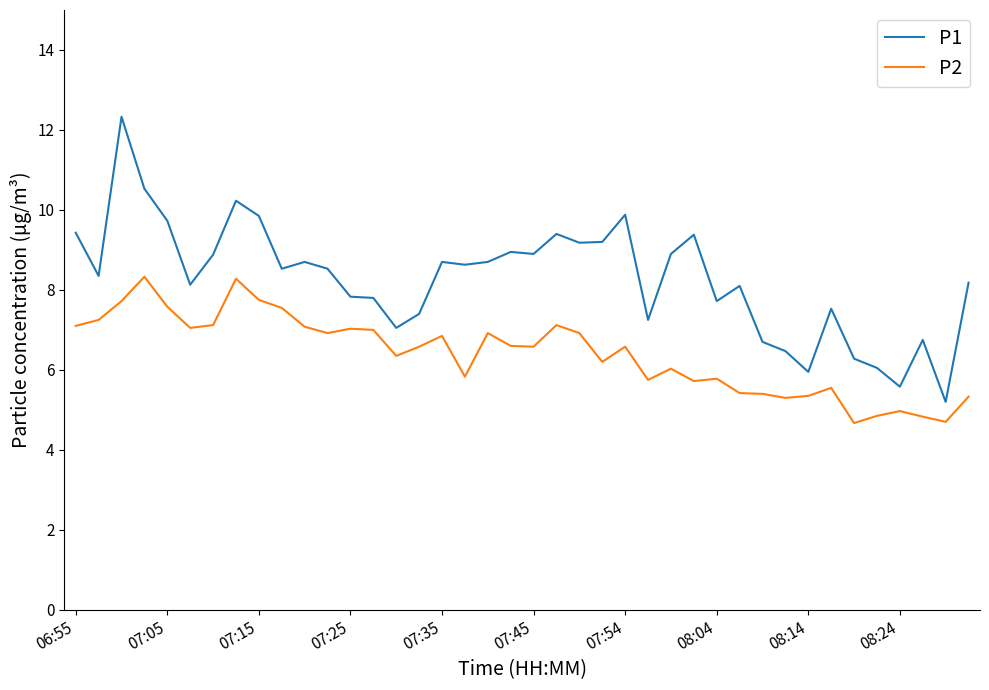

What is the sum of all P1 values?

330.9